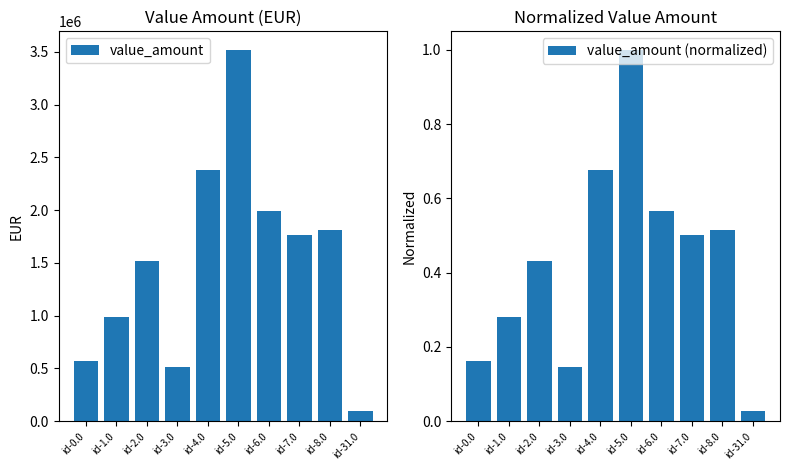

At which category is the sum across all series the highest?

id-5.0